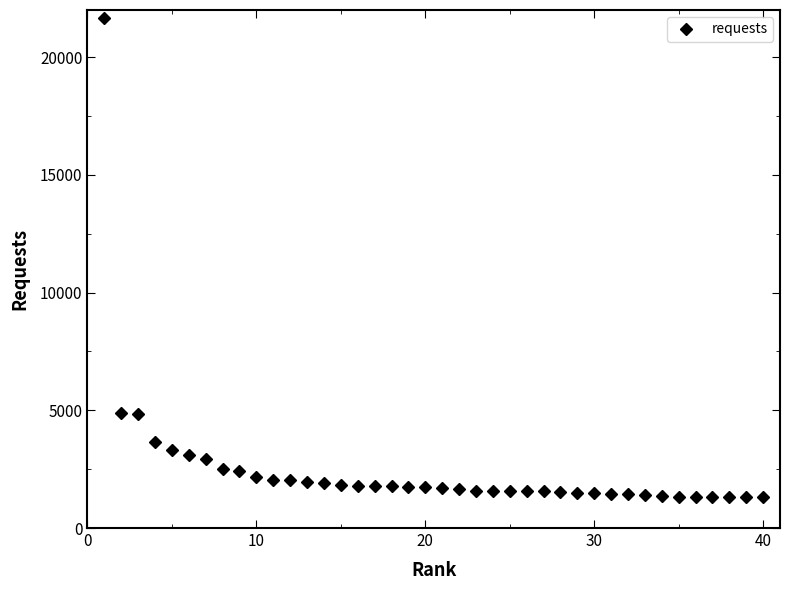

What is the smallest value displayed?

1306